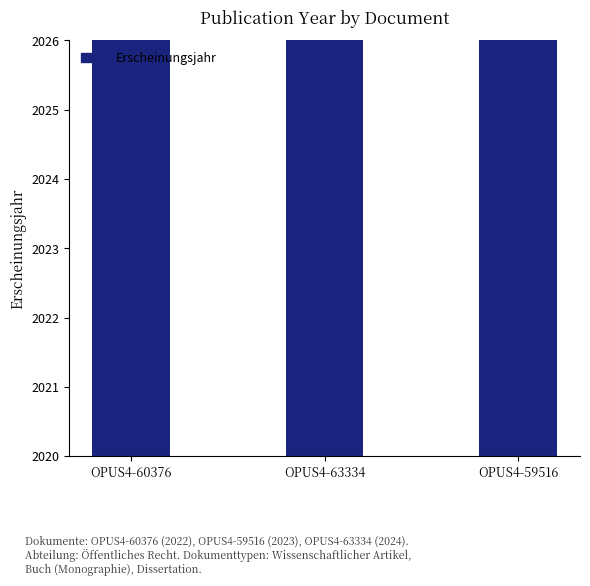

Where does the data first go above 2023?

OPUS4-63334